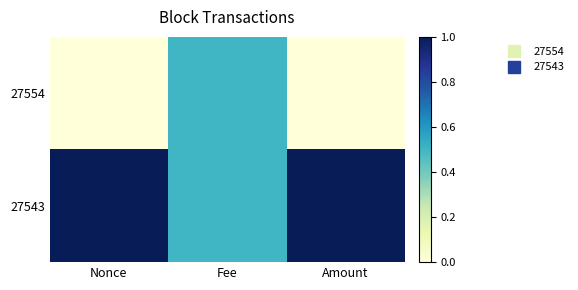

Reading left to right, what are all the values shown in this chart?

27554: Nonce=0.0	Fee=0.5	Amount=0.0
27543: Nonce=1.0	Fee=0.5	Amount=1.0